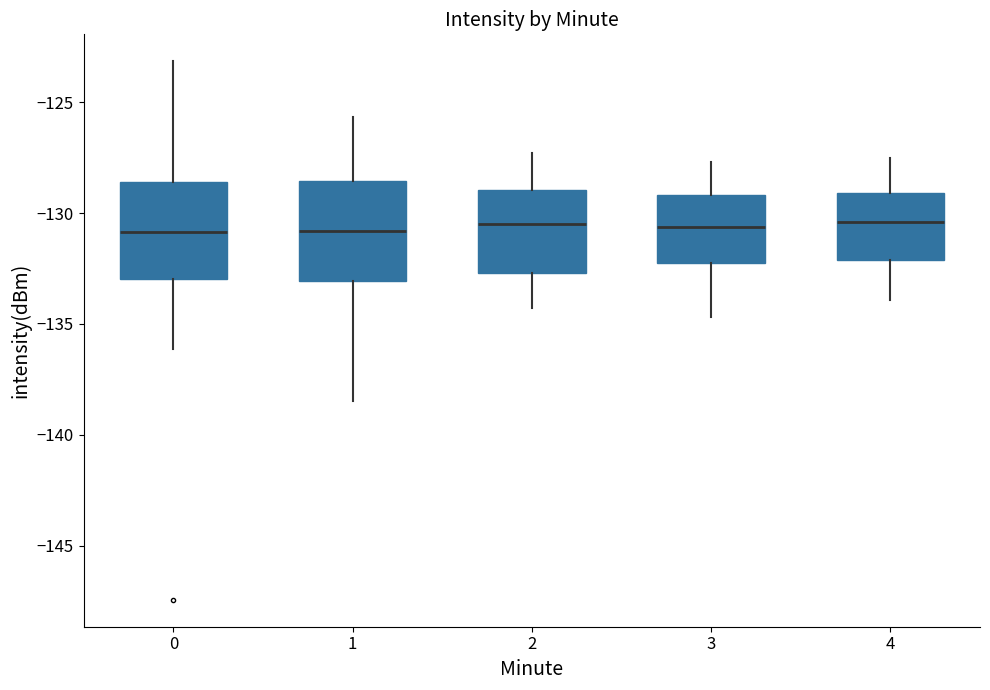

Reading left to right, read every box against the y-axis: the position of its median line, the range the box covers, and the ends of its whiskers. The values are not printed on the chart, so give them approximately, as read against the axis.

0: median -131.0, box -133.0 to -128.5, whiskers -136.0 to -123.0
1: median -131.0, box -133.0 to -128.5, whiskers -138.5 to -125.5
2: median -130.5, box -132.5 to -129.0, whiskers -134.5 to -127.5
3: median -130.5, box -132.0 to -129.0, whiskers -134.5 to -127.5
4: median -130.5, box -132.0 to -129.0, whiskers -134.0 to -127.5